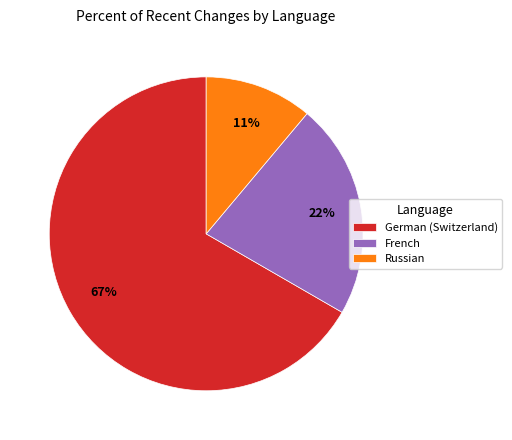

Does German (Switzerland) account for over 50% of the chart?

Yes